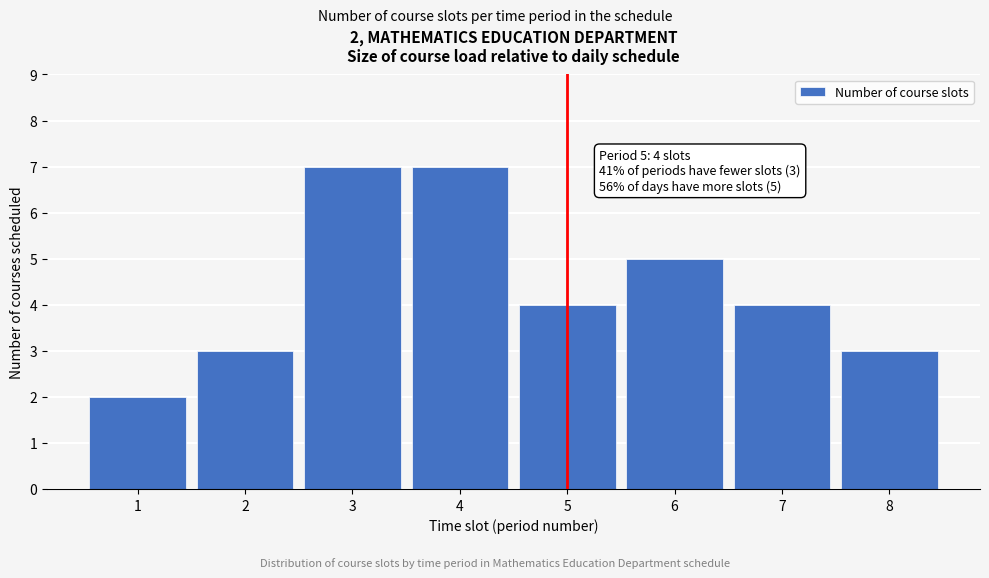

Reading left to right, list all the values displayed in this chart.

1=2	2=3	3=7	4=7	5=4	6=5	7=4	8=3